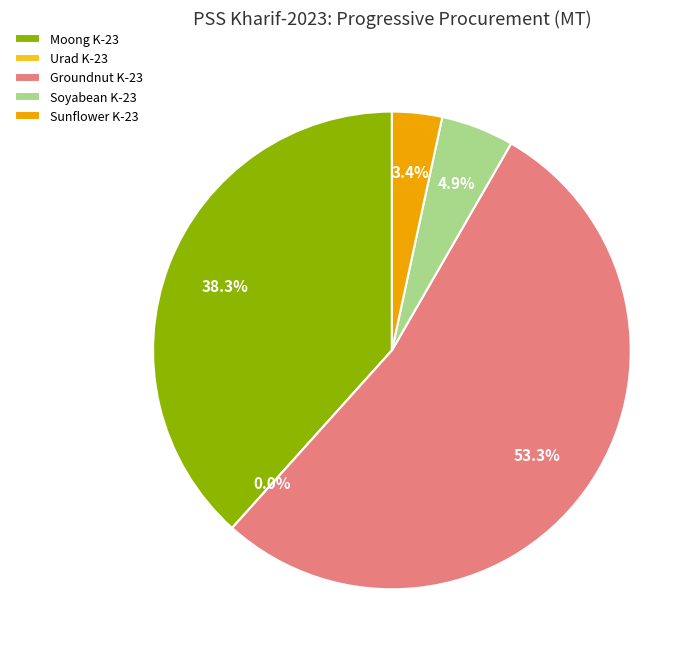

What percentage is NOT represented by Groundnut K-23?

46.7%